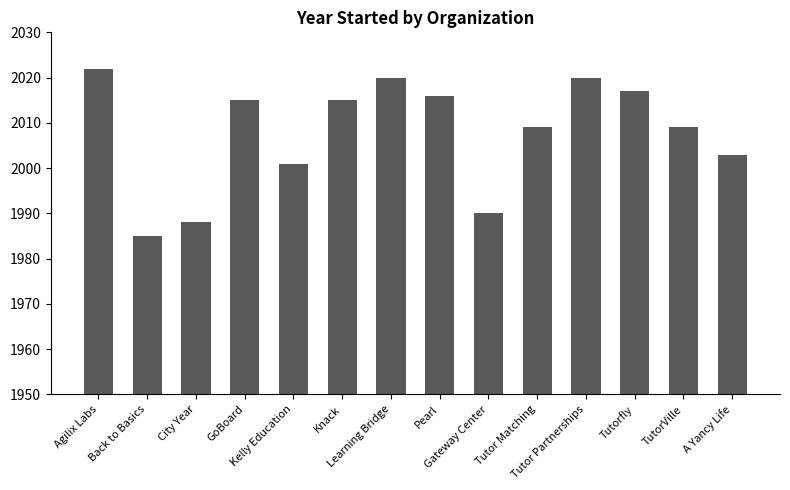

What is the value of the 13th bar from the left?

2009